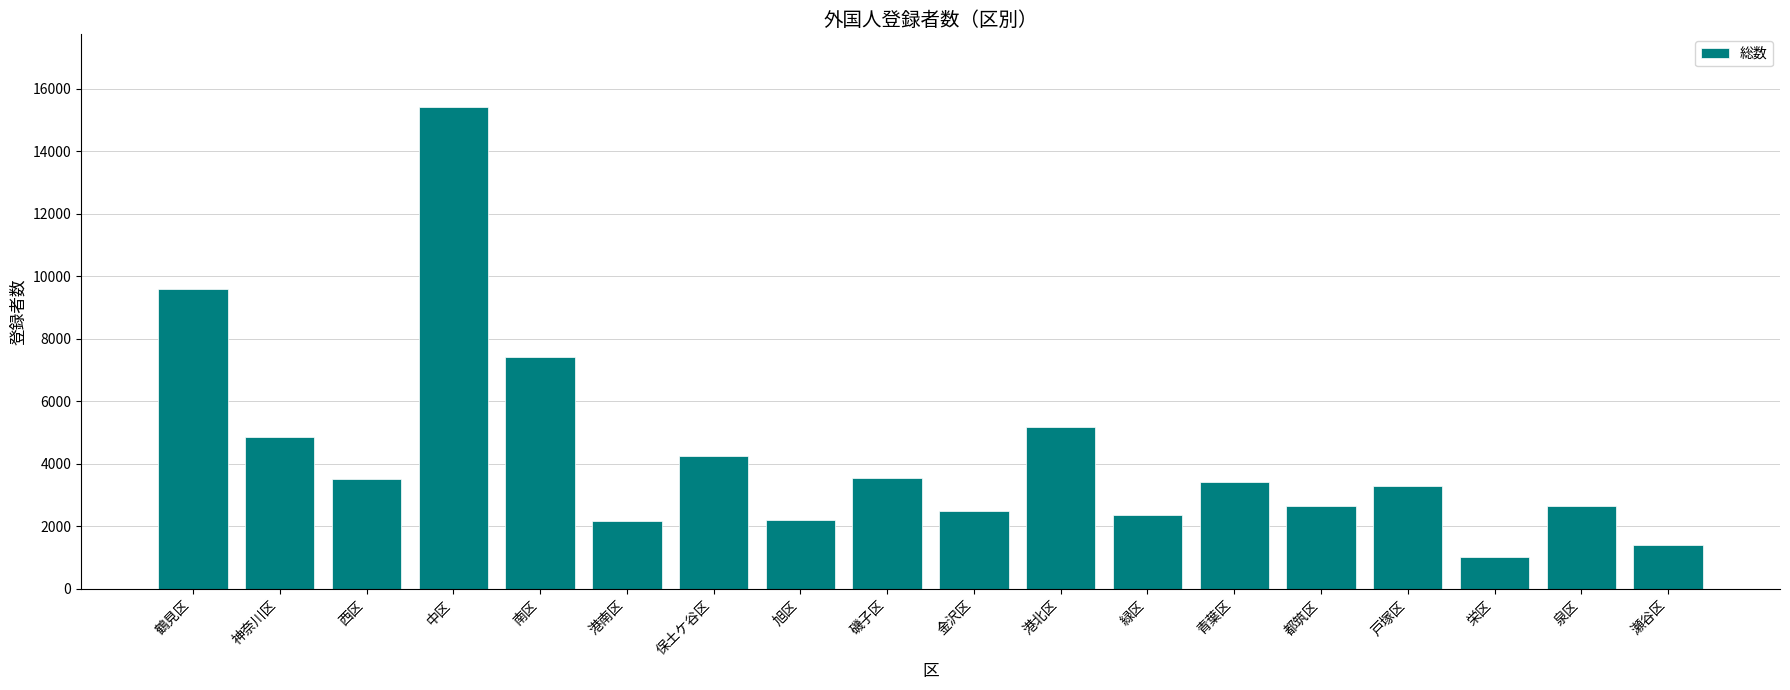

How many data points are less than 3402?

9